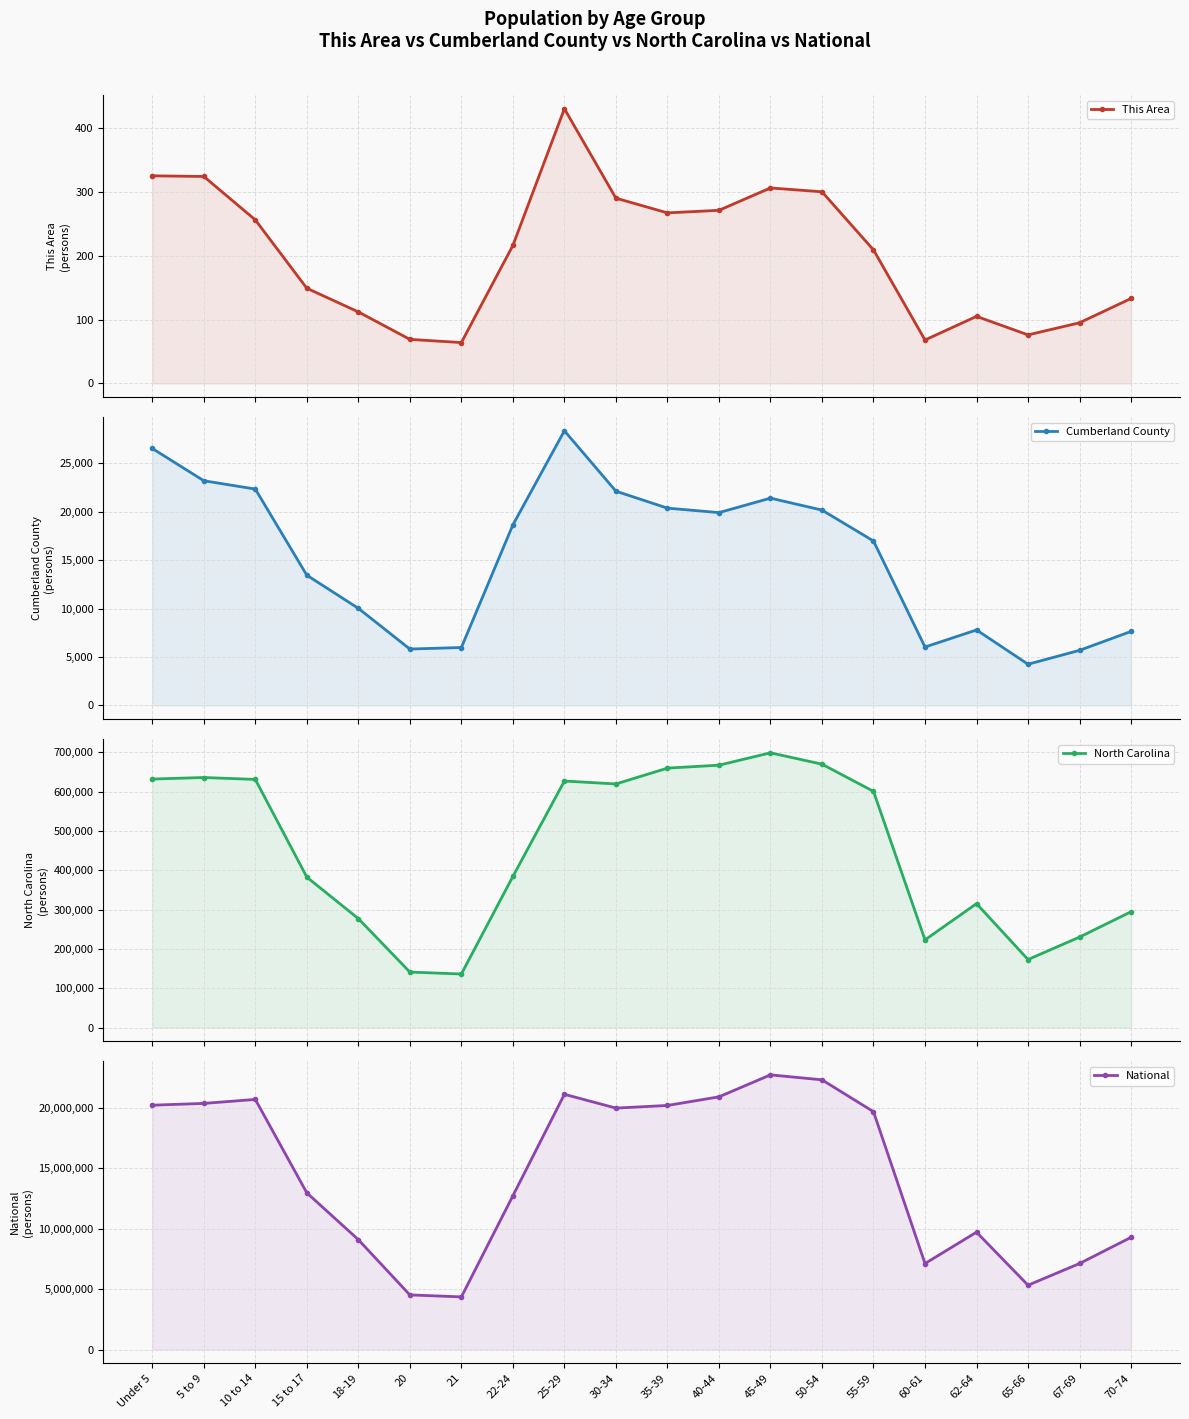

In This Area, how many points are lower than both neighbors (excluding endpoints)?

4